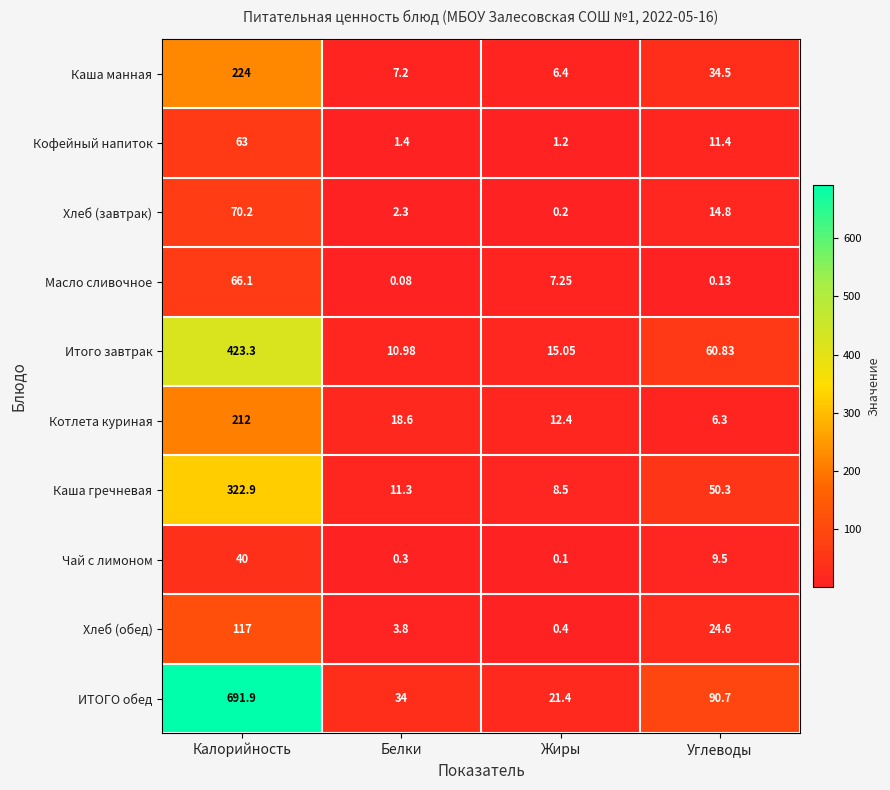

Where does the Каша манная series first go above 34?

Калорийность